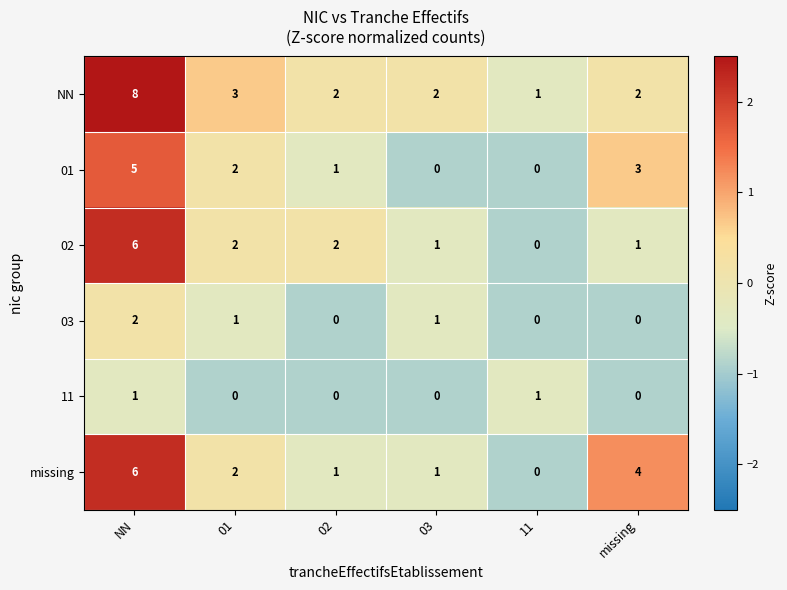

What is the spread (max minus min) of values at missing?

4